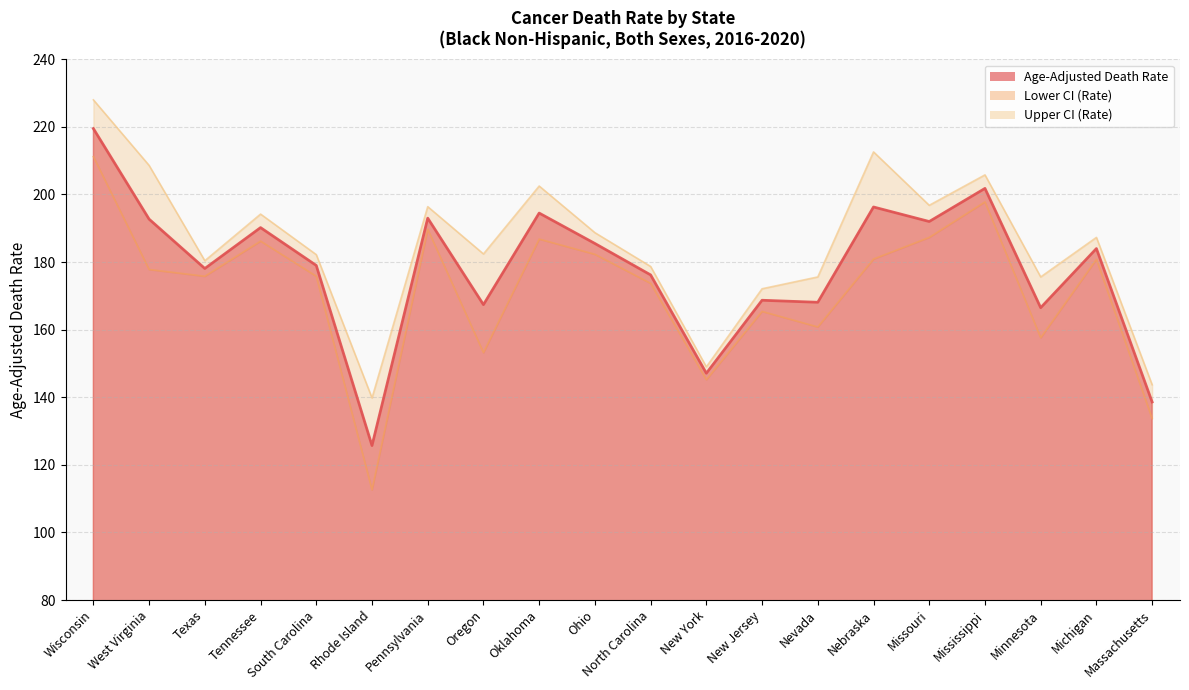

Which label corresponds to the smallest value in the chart?

Rhode Island